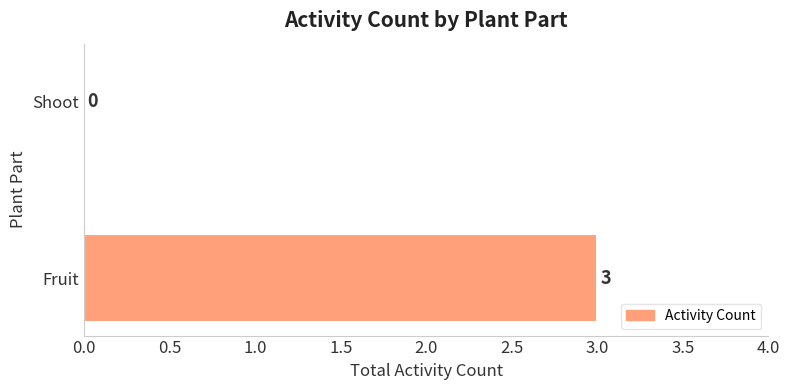

The chart shows a value of 0 at Shoot. True or false?

True